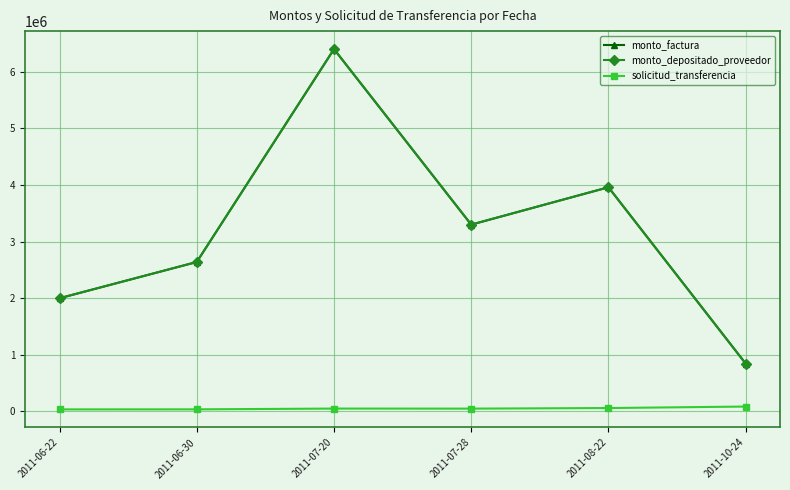

List the series in order of their peak value, highest first.

monto_factura, monto_depositado_proveedor, solicitud_transferencia